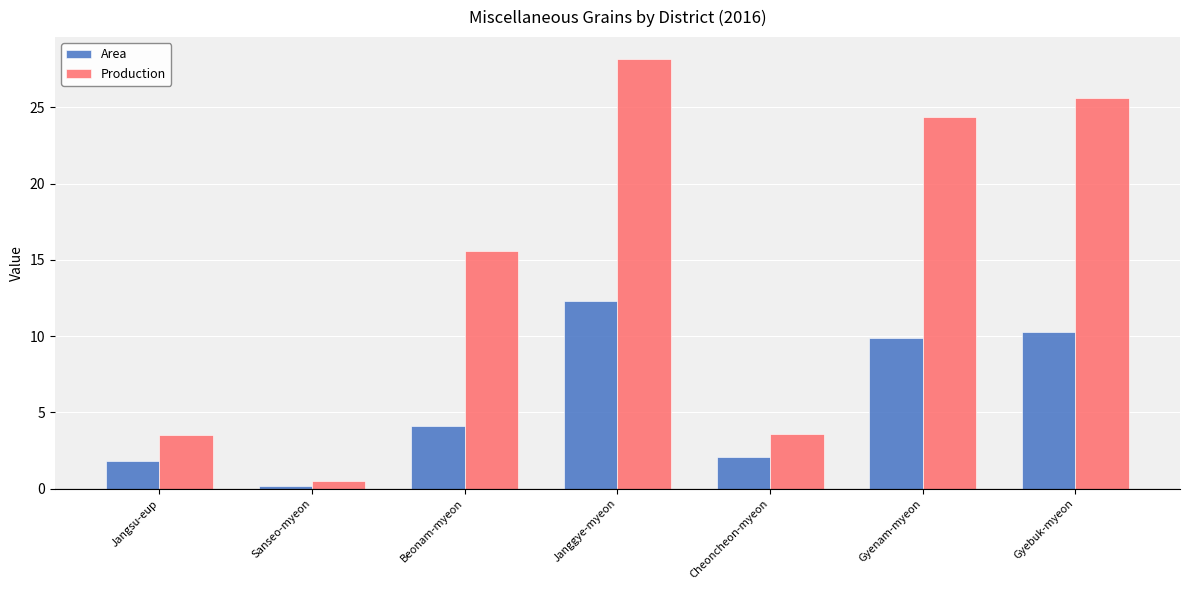

What is the difference between the highest and lowest values at Janggye-myeon?

15.9